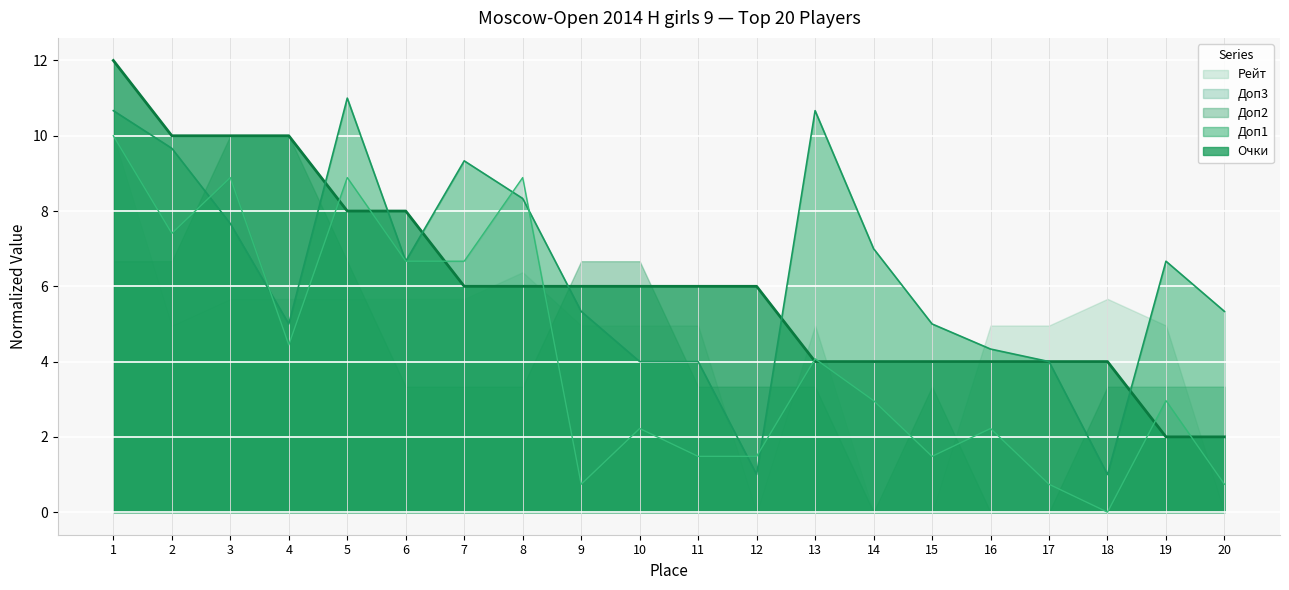

The Доп1 series shows 3.5 at 4. True or false?

False